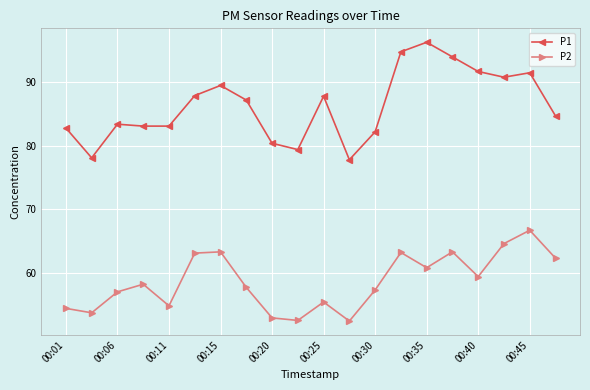

What is the difference between the maximum and minimum values in the P1 series?

18.5